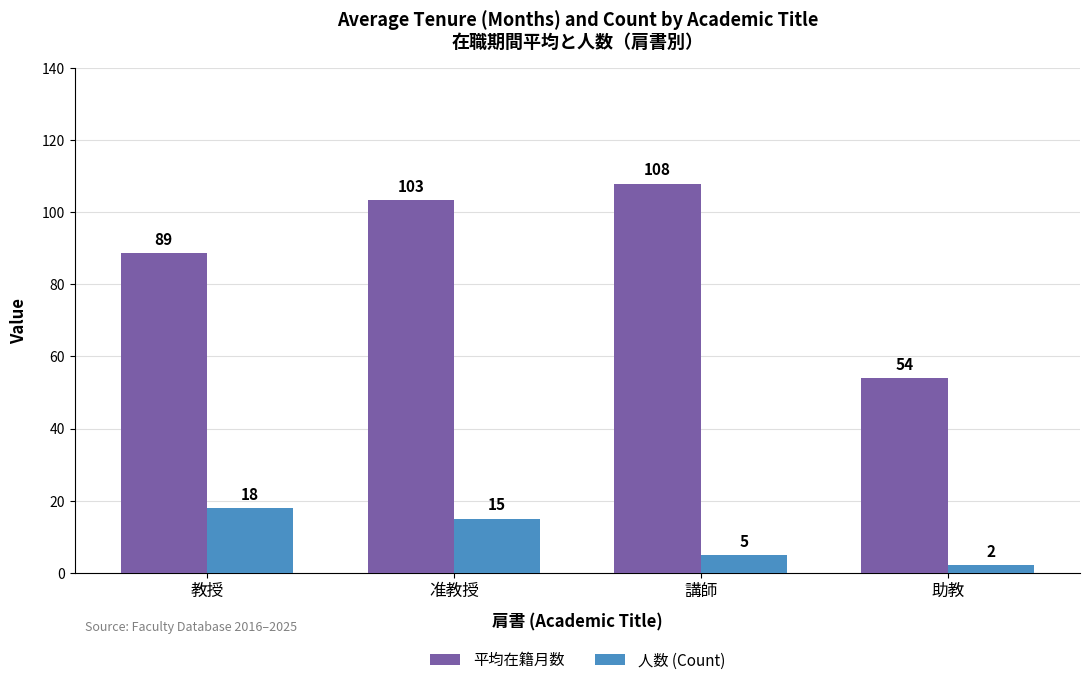

The value of 人数 (Count) at 准教授 is 4.7. True or false?

False